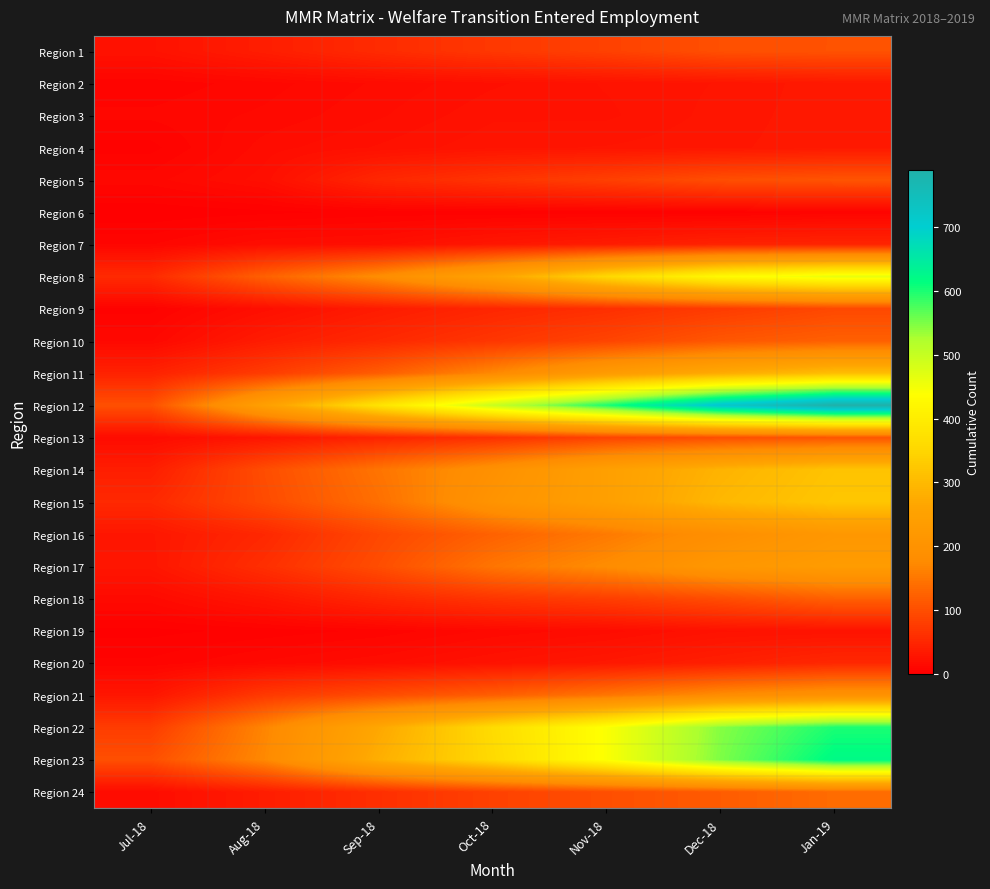

Reading left to right, extract all data points from this chart.

Region 1: Jul-18=24	Aug-18=39	Sep-18=56	Oct-18=72	Nov-18=84	Dec-18=102	Jan-19=105
Region 2: Jul-18=7	Aug-18=11	Sep-18=16	Oct-18=21	Nov-18=25	Dec-18=28	Jan-19=33
Region 3: Jul-18=10	Aug-18=13	Sep-18=18	Oct-18=24	Nov-18=24	Dec-18=29	Jan-19=33
Region 4: Jul-18=5	Aug-18=17	Sep-18=22	Oct-18=27	Nov-18=28	Dec-18=30	Jan-19=33
Region 5: Jul-18=11	Aug-18=20	Sep-18=51	Oct-18=67	Nov-18=82	Dec-18=100	Jan-19=107
Region 6: Jul-18=0	Aug-18=2	Sep-18=4	Oct-18=4	Nov-18=4	Dec-18=4	Jan-19=7
Region 7: Jul-18=9	Aug-18=18	Sep-18=20	Oct-18=30	Nov-18=37	Dec-18=45	Jan-19=47
Region 8: Jul-18=55	Aug-18=123	Sep-18=181	Oct-18=256	Nov-18=355	Dec-18=427	Jan-19=462
Region 9: Jul-18=5	Aug-18=20	Sep-18=36	Oct-18=50	Nov-18=61	Dec-18=77	Jan-19=93
Region 10: Jul-18=12	Aug-18=37	Sep-18=53	Oct-18=70	Nov-18=88	Dec-18=111	Jan-19=122
Region 11: Jul-18=44	Aug-18=77	Sep-18=118	Oct-18=172	Nov-18=230	Dec-18=274	Jan-19=307
Region 12: Jul-18=102	Aug-18=247	Sep-18=379	Oct-18=497	Nov-18=600	Dec-18=718	Jan-19=789
Region 13: Jul-18=16	Aug-18=29	Sep-18=47	Oct-18=63	Nov-18=87	Dec-18=100	Jan-19=109
Region 14: Jul-18=39	Aug-18=99	Sep-18=147	Oct-18=194	Nov-18=246	Dec-18=289	Jan-19=317
Region 15: Jul-18=53	Aug-18=96	Sep-18=141	Oct-18=203	Nov-18=246	Dec-18=297	Jan-19=322
Region 16: Jul-18=30	Aug-18=52	Sep-18=92	Oct-18=124	Nov-18=154	Dec-18=188	Jan-19=217
Region 17: Jul-18=29	Aug-18=61	Sep-18=99	Oct-18=148	Nov-18=179	Dec-18=216	Jan-19=232
Region 18: Jul-18=14	Aug-18=29	Sep-18=51	Oct-18=69	Nov-18=81	Dec-18=99	Jan-19=123
Region 19: Jul-18=2	Aug-18=4	Sep-18=7	Oct-18=13	Nov-18=17	Dec-18=24	Jan-19=25
Region 20: Jul-18=7	Aug-18=13	Sep-18=18	Oct-18=25	Nov-18=32	Dec-18=41	Jan-19=52
Region 21: Jul-18=29	Aug-18=74	Sep-18=98	Oct-18=120	Nov-18=149	Dec-18=180	Jan-19=198
Region 22: Jul-18=78	Aug-18=168	Sep-18=268	Oct-18=362	Nov-18=443	Dec-18=546	Jan-19=600
Region 23: Jul-18=101	Aug-18=173	Sep-18=281	Oct-18=358	Nov-18=443	Dec-18=550	Jan-19=621
Region 24: Jul-18=17	Aug-18=38	Sep-18=61	Oct-18=84	Nov-18=101	Dec-18=117	Jan-19=137